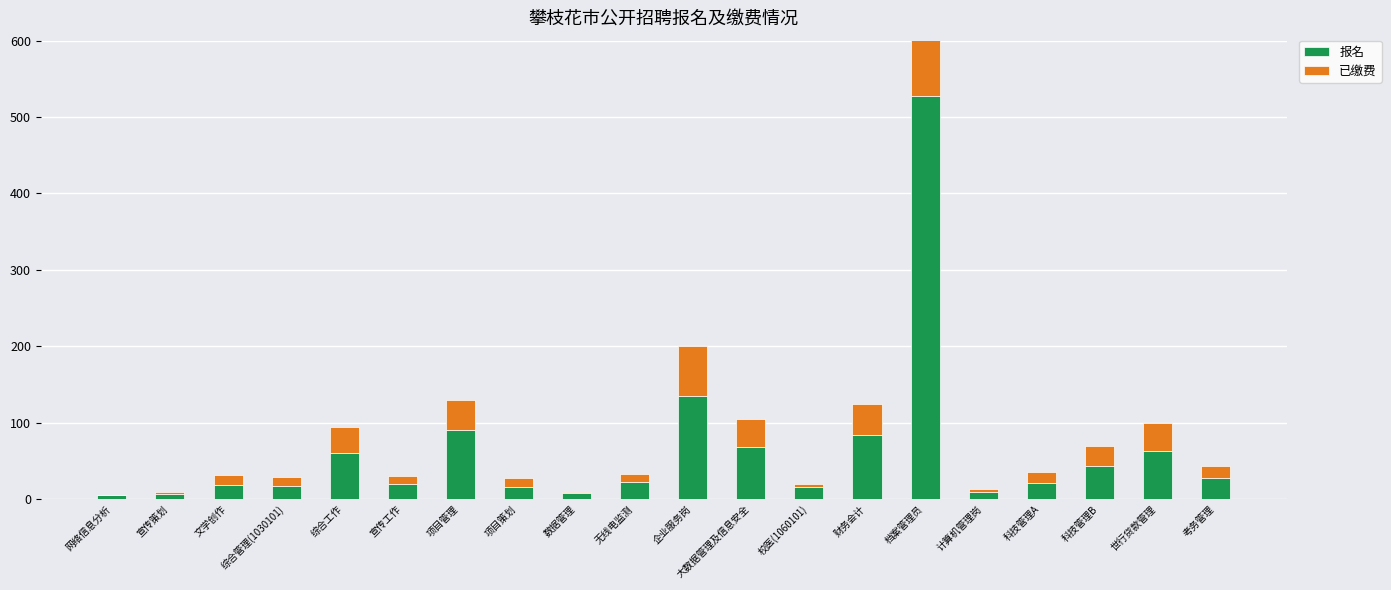

What is the lowest value of the 报名 series?

5